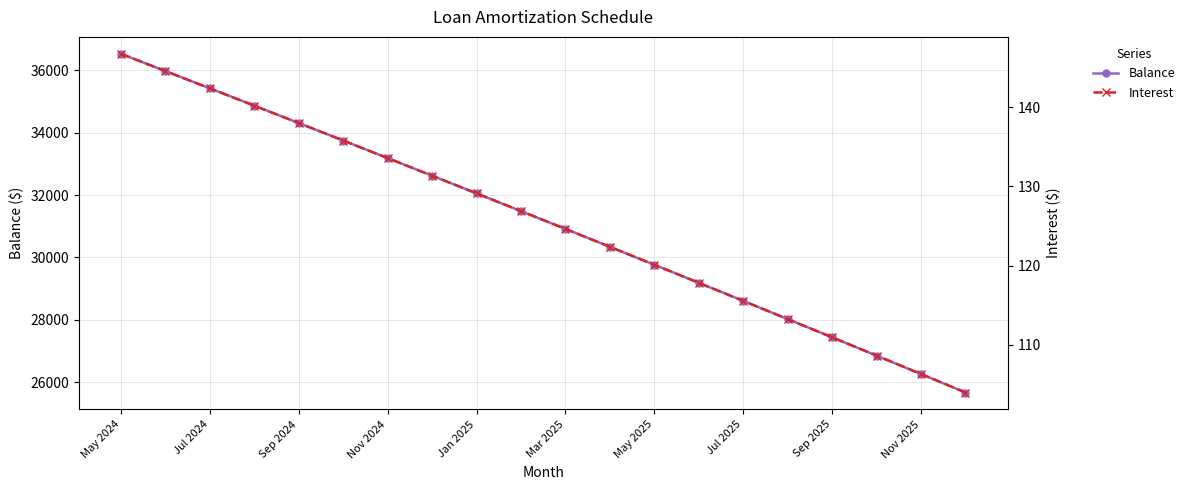

Count the number of data series in this chart.

2